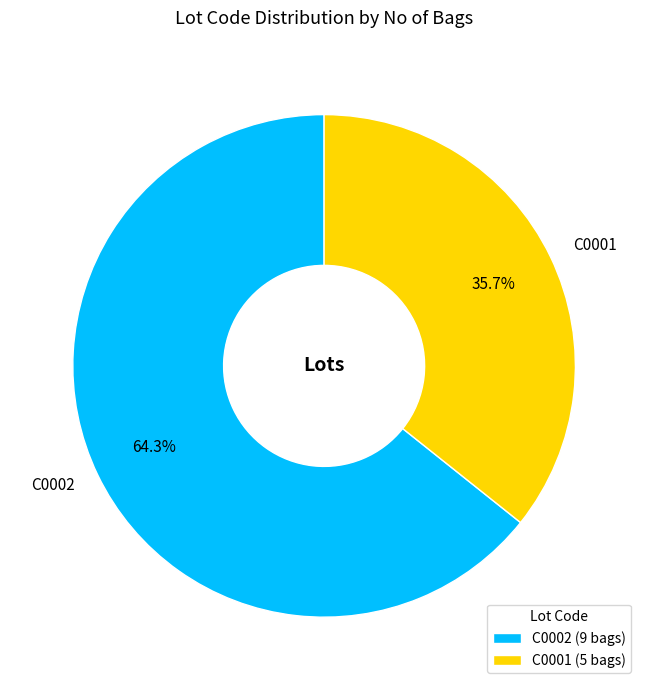

To the nearest percent, what is the difference between the largest and smallest slice percentages?

29%